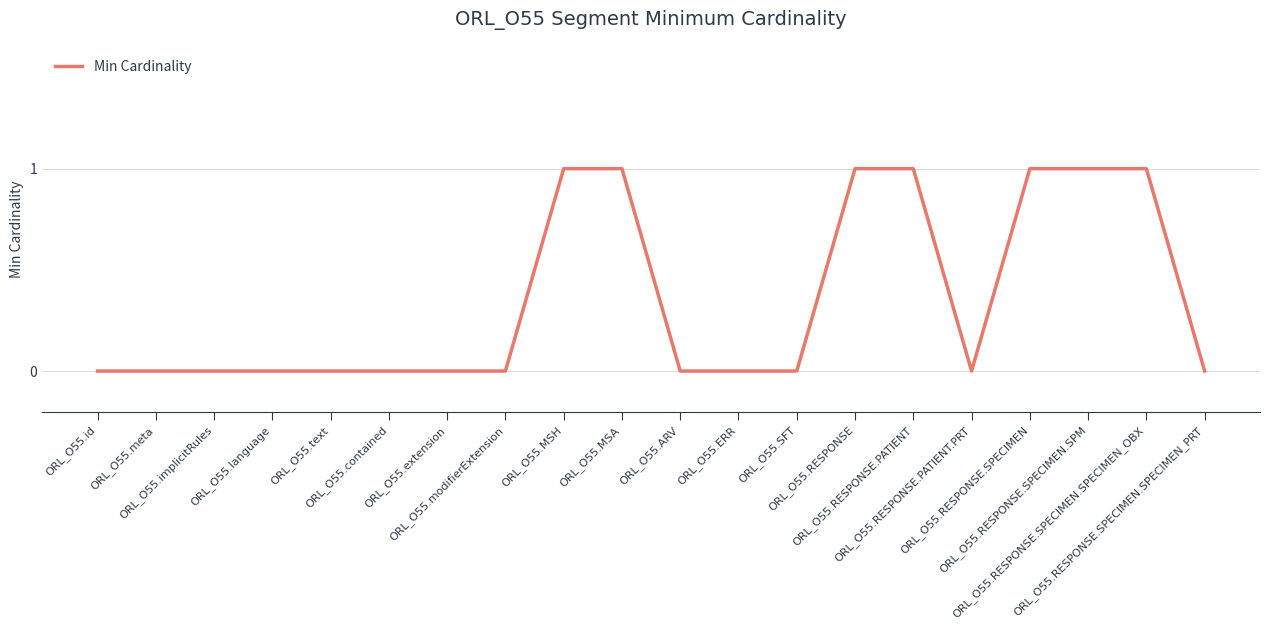

Is this an area chart (filled region under the line)?

No